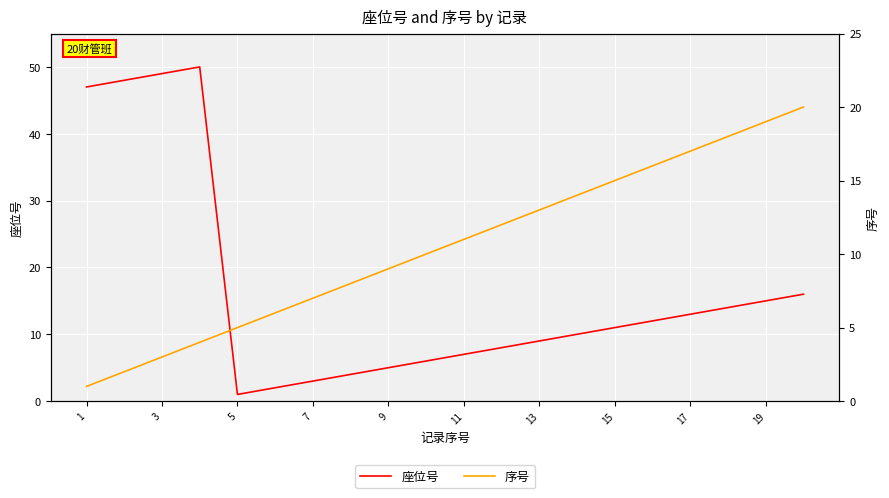

Between 1 and 7, which is larger?

1